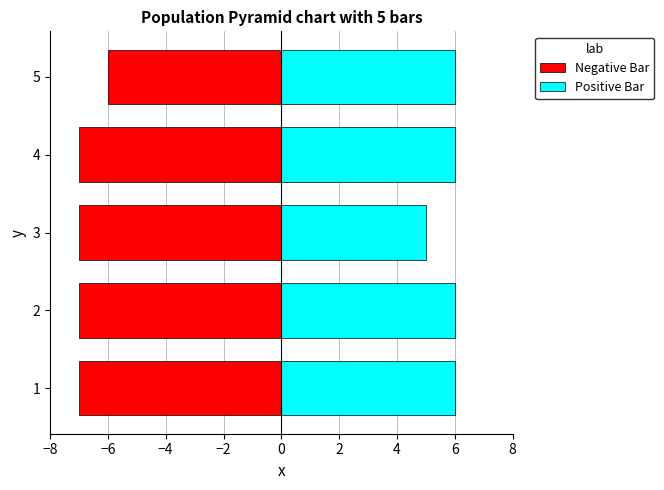

How many bars are there in total?

10